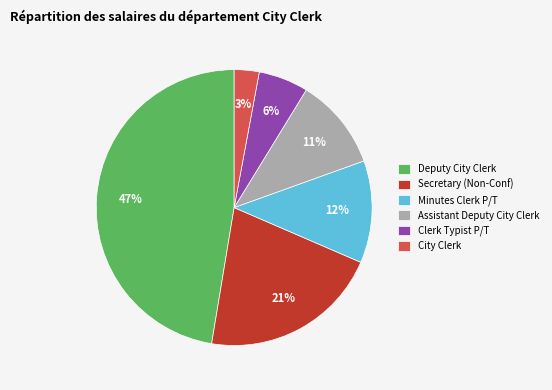

What is the ratio of the value at Secretary (Non-Conf) to the value at Deputy City Clerk?

0.4